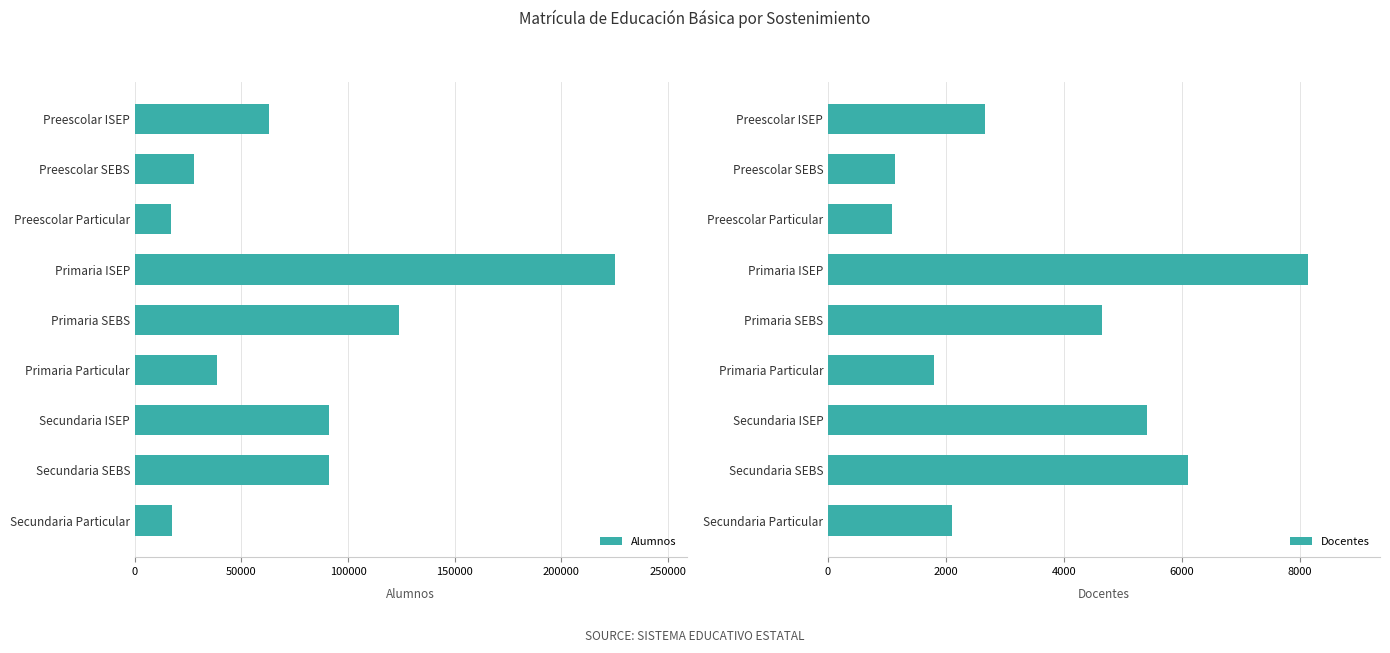

How many values in the Docentes series are below 2658?

4